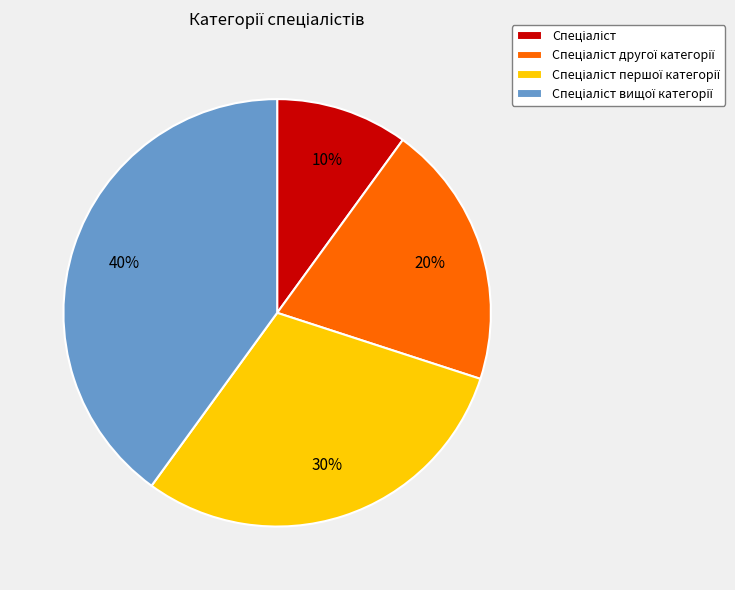

How many slices are in this pie chart?

4